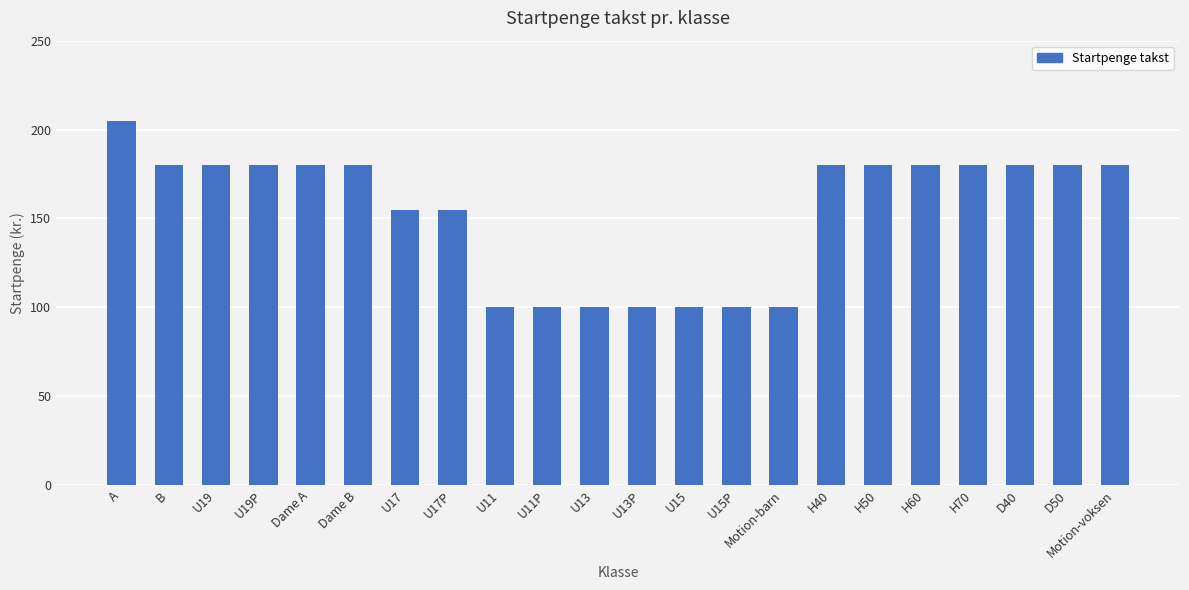

What is the sum of all values?

3375